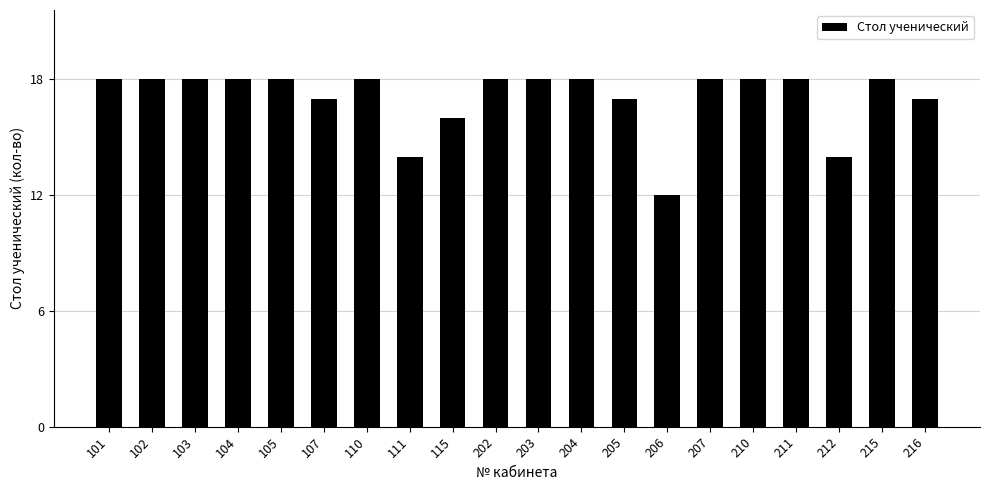

The chart shows a value of 12 at 206. True or false?

True